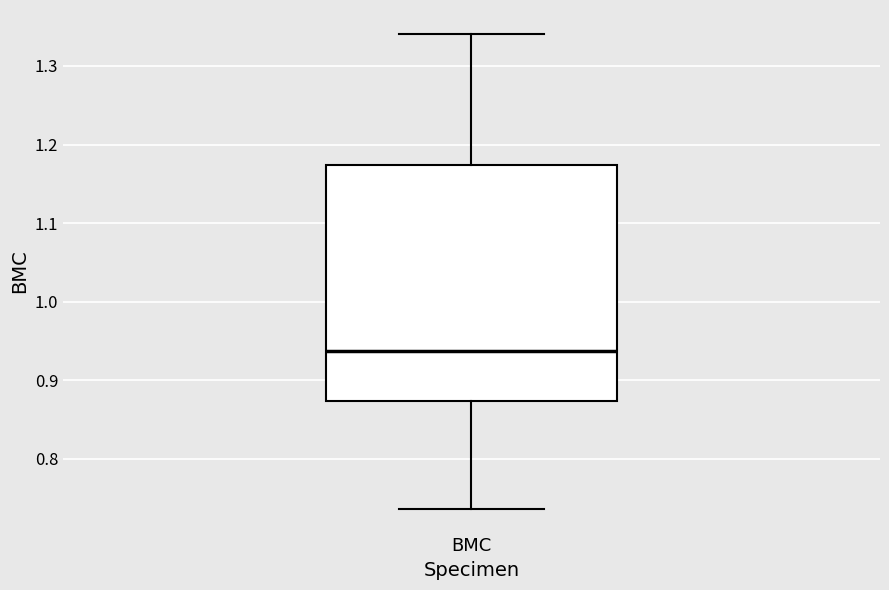

Read this box plot against the y-axis: the position of the median line, the range covered by the box, and the ends of both whiskers. The values are not printed on the chart, so give them approximately, as read against the axis.

median 0.94, box 0.87 to 1.17, whiskers 0.74 to 1.34